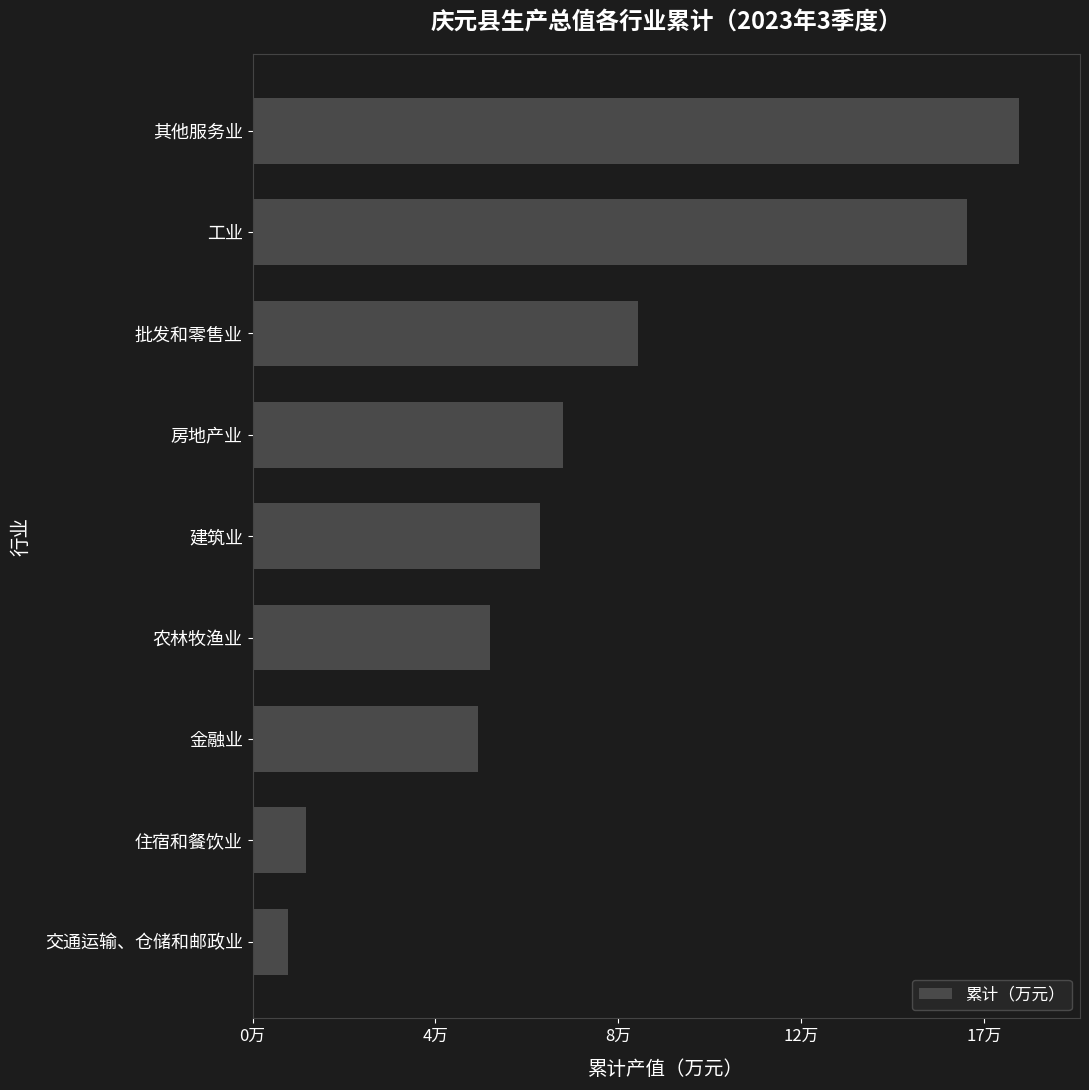

What is the average value?

77909.4